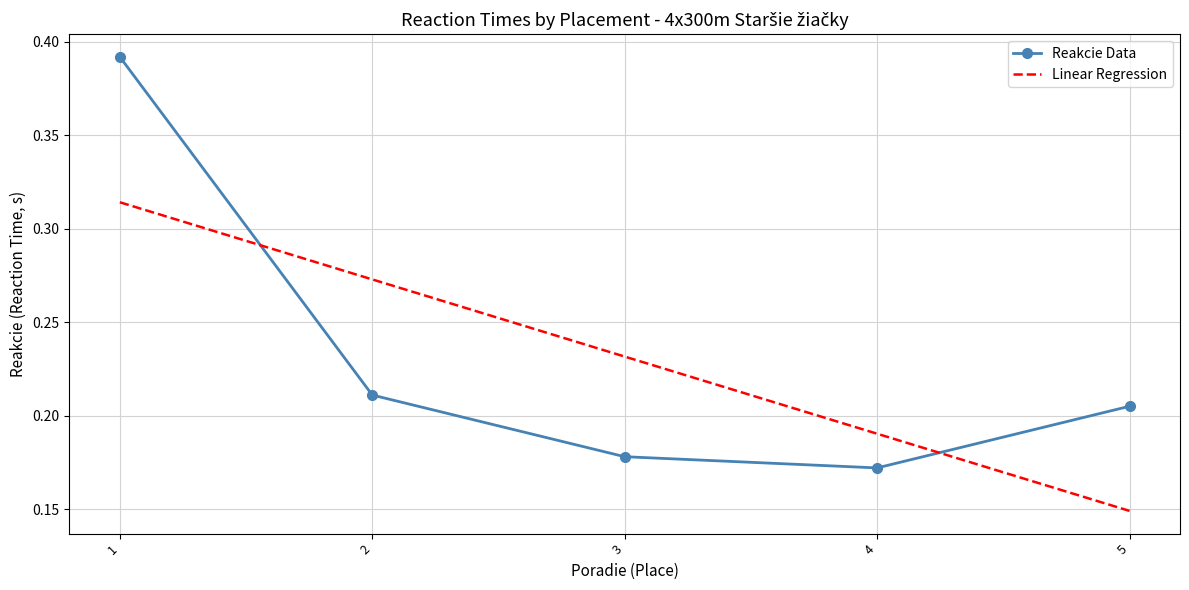

Rank the series by their maximum value, from highest to lowest.

Reakcie Data, Linear Regression